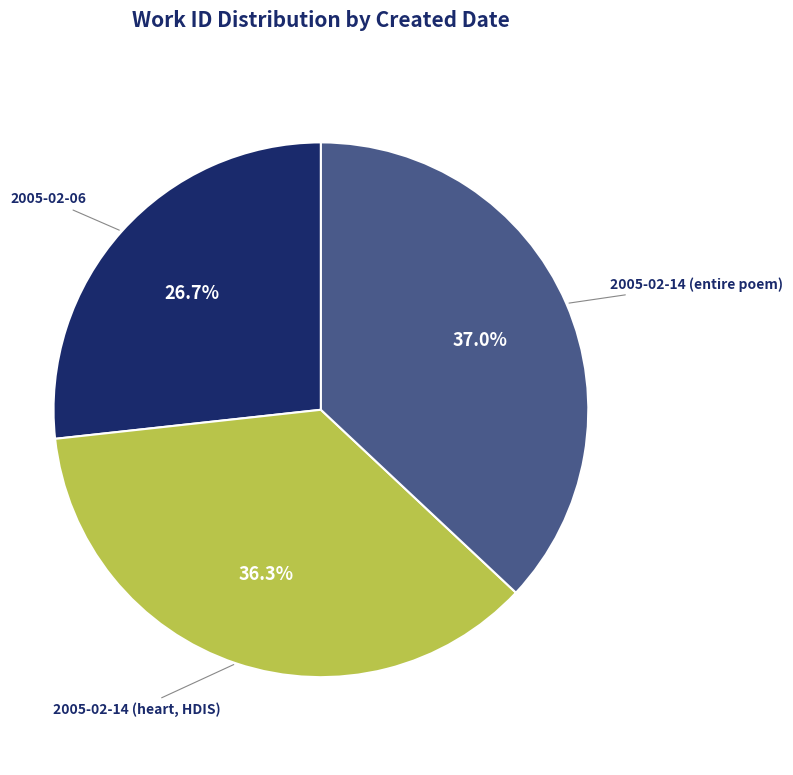

Is there a majority slice in this chart?

No